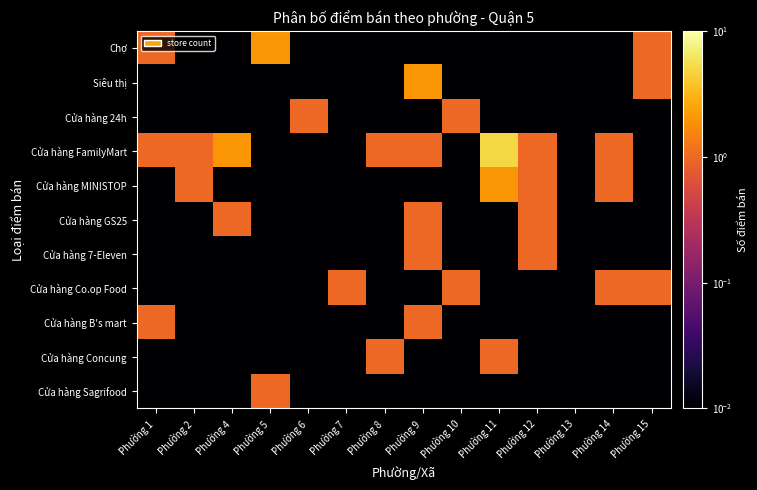

Which series has the largest total across all categories?

Cửa hàng FamilyMart